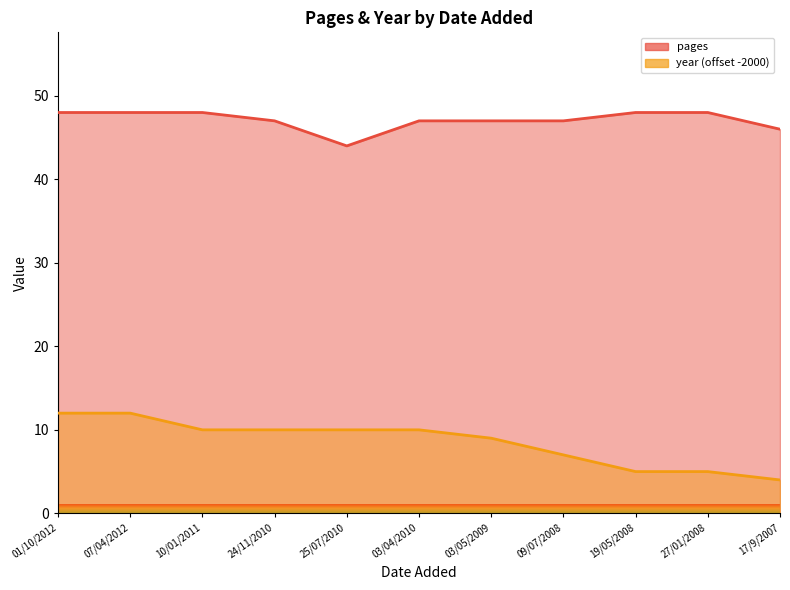

How many pages_line values are between 47 and 48?

9